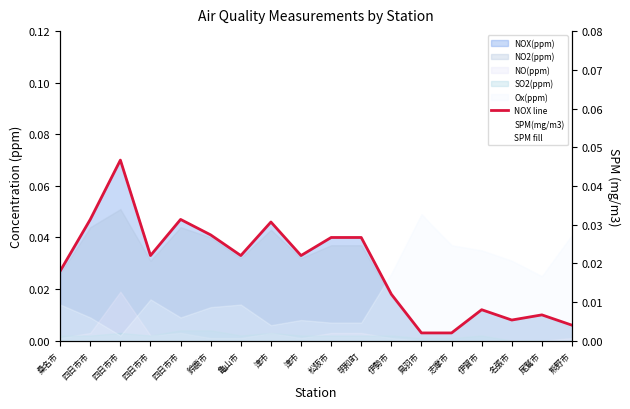

What is the sum of the NOX line values at 津市 and 明和町?

0.1